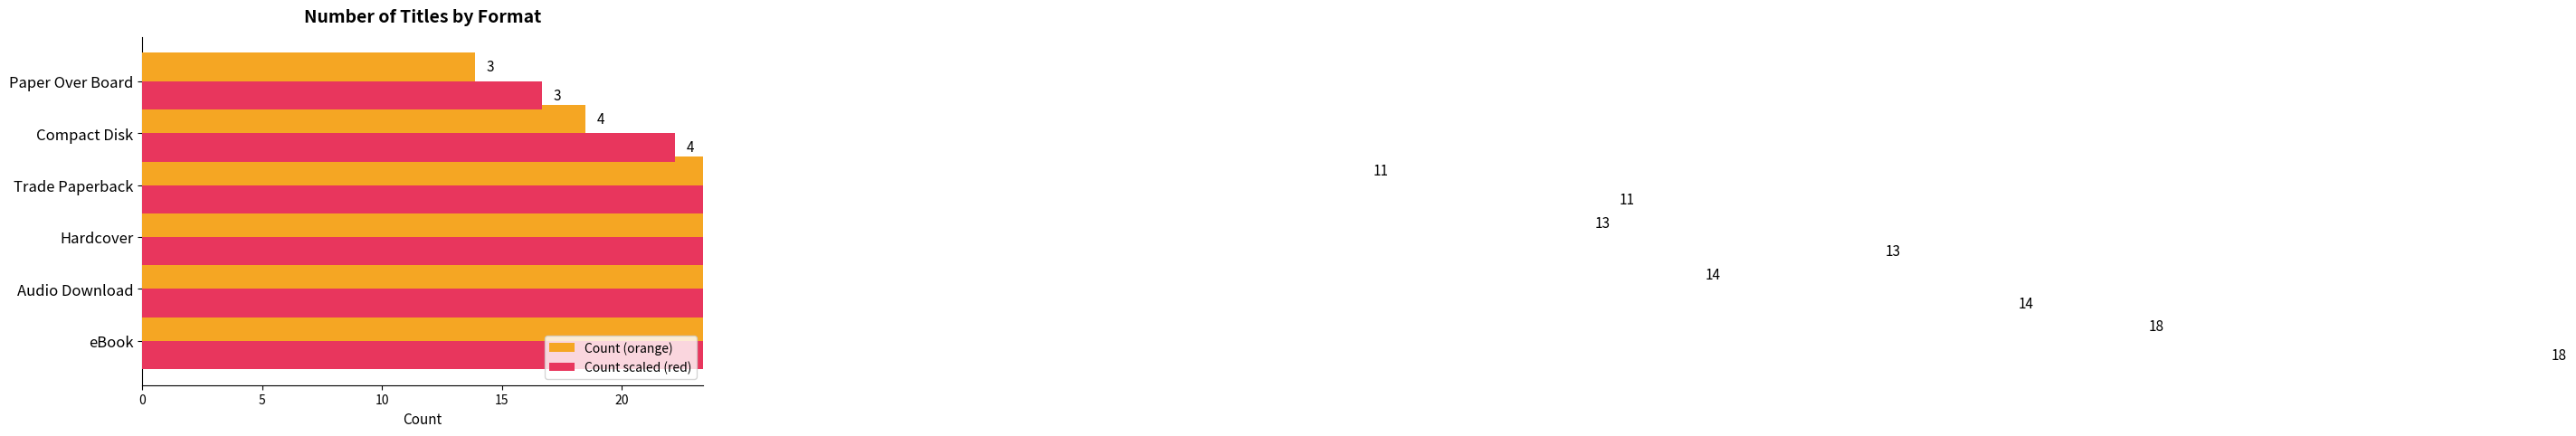

How many bars are there in each group?

2